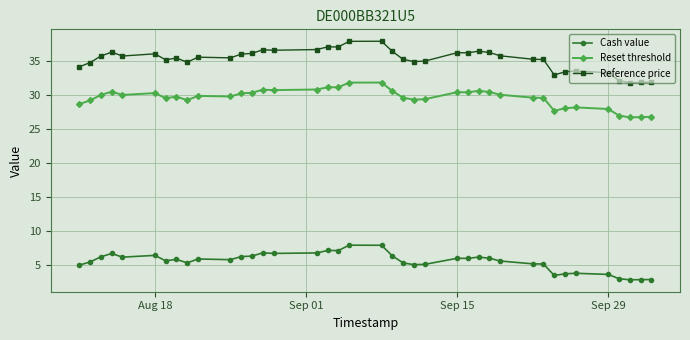

Which series has the widest spread of values?

Reference price